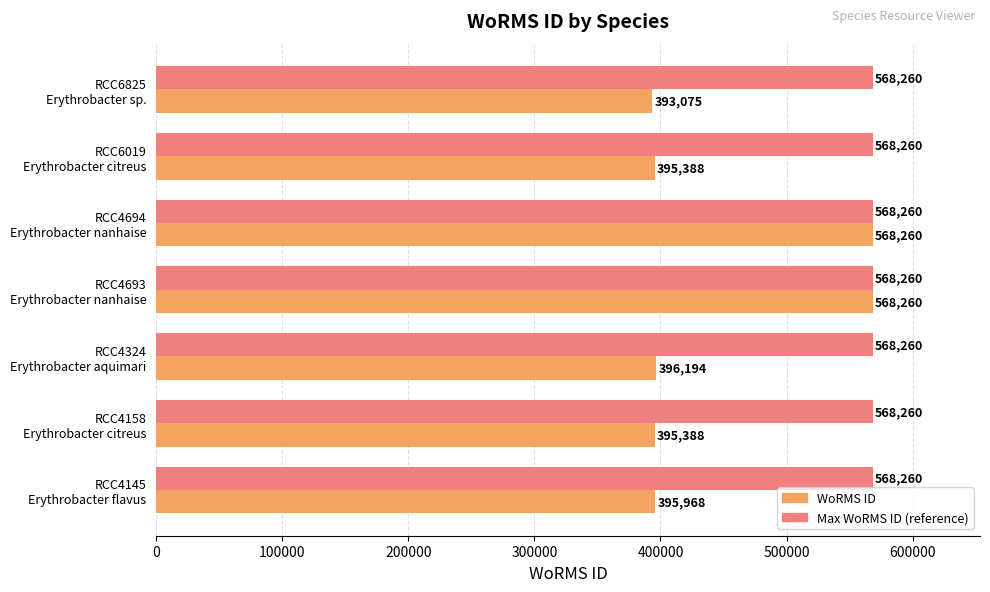

What is the minimum value shown in the chart?

393075